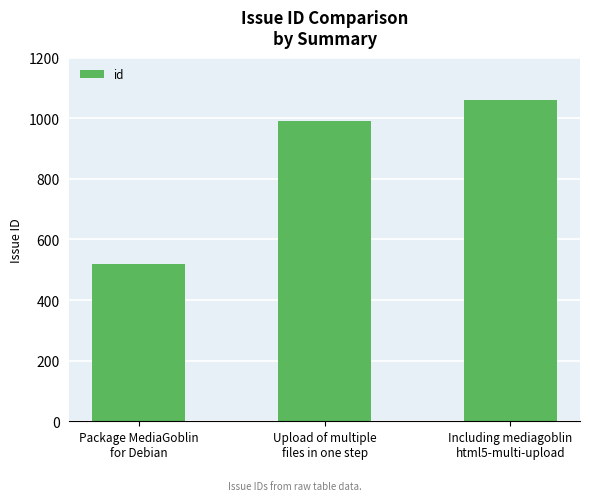

What is the difference between the maximum and second lowest values?

69